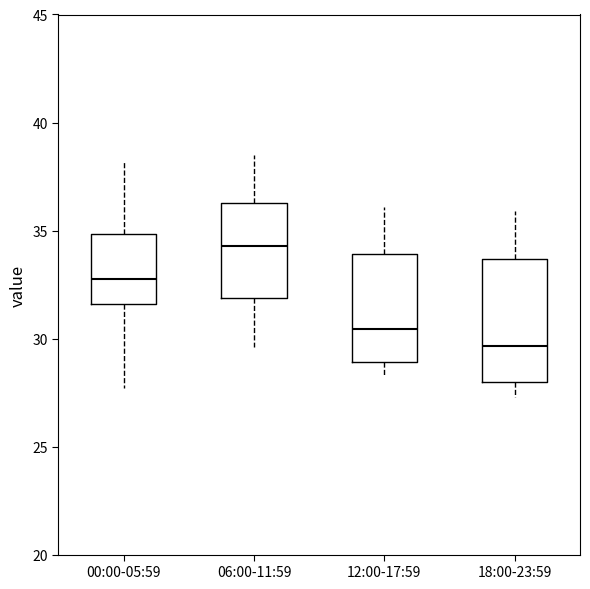

Reading left to right, transcribe this box plot: for each box, give where its median line is, the range the box spans, and where its two whiskers end, as read against the y-axis. The values are not printed on the chart, so give them approximately, as read against the axis.

00:00-05:59: median 33.0, box 31.5 to 35.0, whiskers 27.5 to 38.0
06:00-11:59: median 34.5, box 32.0 to 36.5, whiskers 29.5 to 38.5
12:00-17:59: median 30.5, box 29.0 to 34.0, whiskers 28.5 to 36.0
18:00-23:59: median 29.5, box 28.0 to 33.5, whiskers 27.5 to 36.0